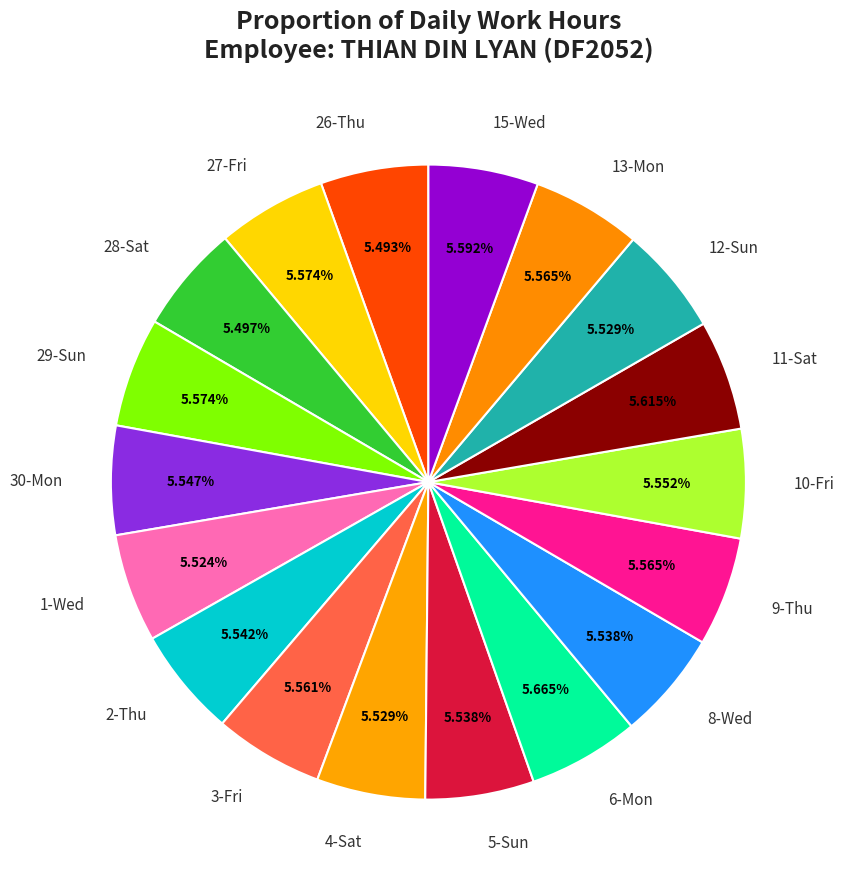

True or false: 13-Mon accounts for 6% of the total.

True